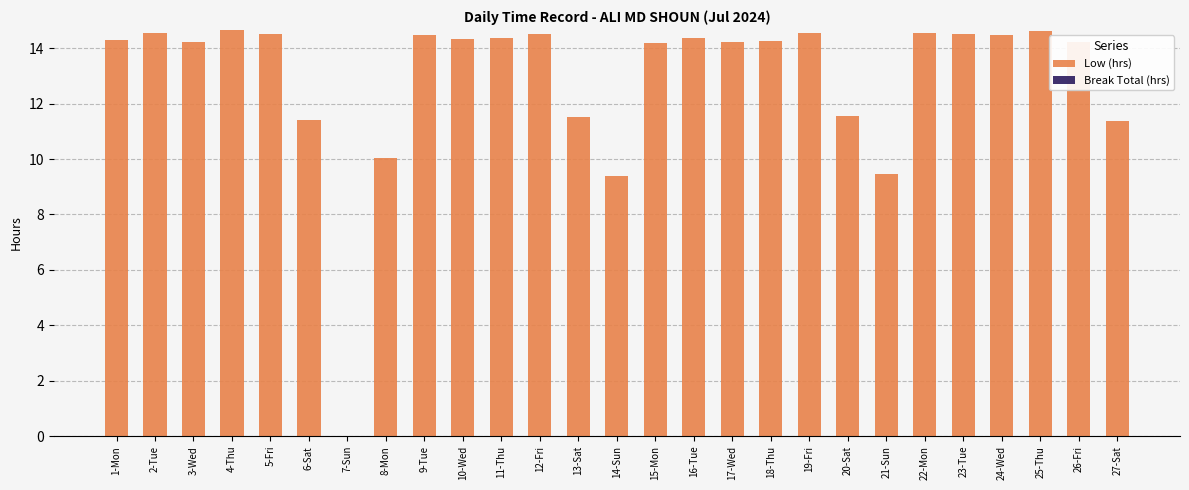

Count the number of values greater than 14.

19